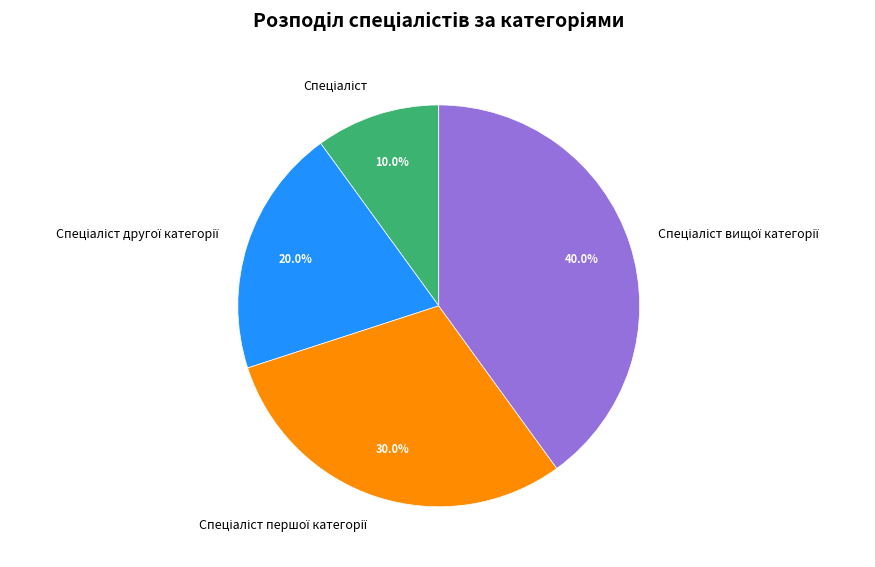

Is there a majority slice in this chart?

No